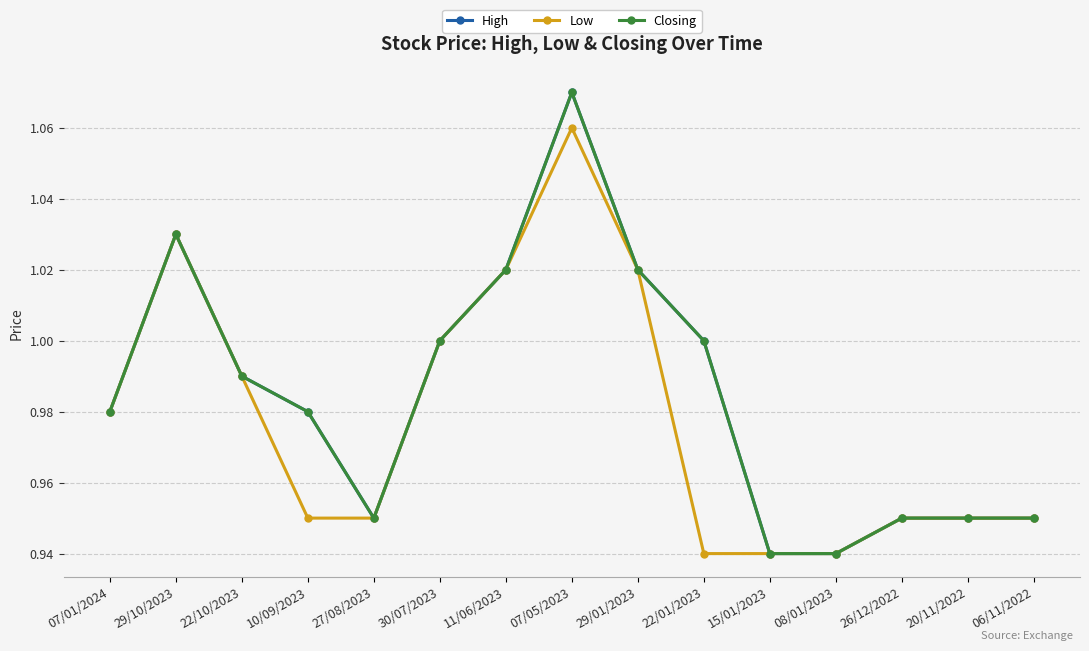

Reading left to right, extract all data points from this chart.

High: 07/01/2024=1.0	29/10/2023=1.0	22/10/2023=1.0	10/09/2023=1.0	27/08/2023=0.9	30/07/2023=1.0	11/06/2023=1.0	07/05/2023=1.1	29/01/2023=1.0	22/01/2023=1.0	15/01/2023=0.9	08/01/2023=0.9	26/12/2022=0.9	20/11/2022=0.9	06/11/2022=0.9
Low: 07/01/2024=1.0	29/10/2023=1.0	22/10/2023=1.0	10/09/2023=0.9	27/08/2023=0.9	30/07/2023=1.0	11/06/2023=1.0	07/05/2023=1.1	29/01/2023=1.0	22/01/2023=0.9	15/01/2023=0.9	08/01/2023=0.9	26/12/2022=0.9	20/11/2022=0.9	06/11/2022=0.9
Closing: 07/01/2024=1.0	29/10/2023=1.0	22/10/2023=1.0	10/09/2023=1.0	27/08/2023=0.9	30/07/2023=1.0	11/06/2023=1.0	07/05/2023=1.1	29/01/2023=1.0	22/01/2023=1.0	15/01/2023=0.9	08/01/2023=0.9	26/12/2022=0.9	20/11/2022=0.9	06/11/2022=0.9